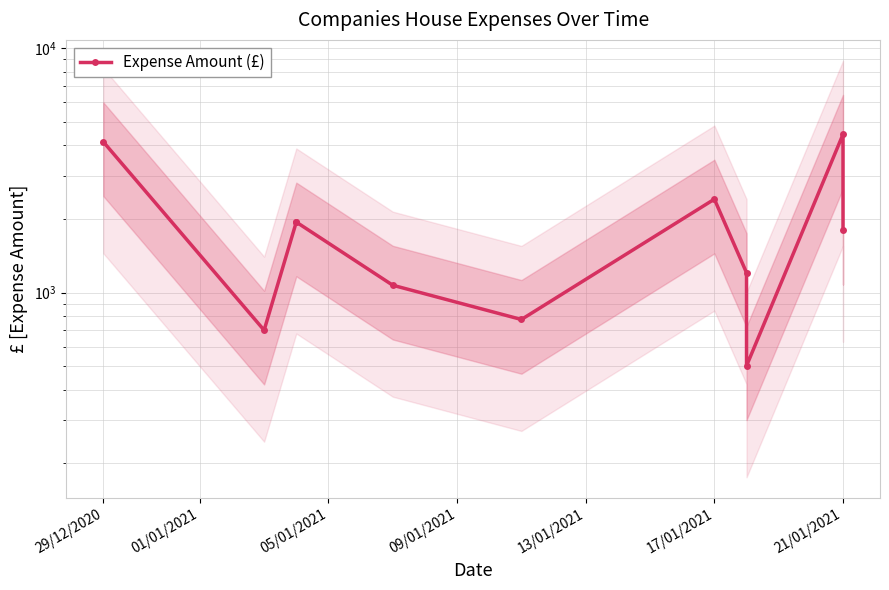

Is this an area chart (filled region under the line)?

No